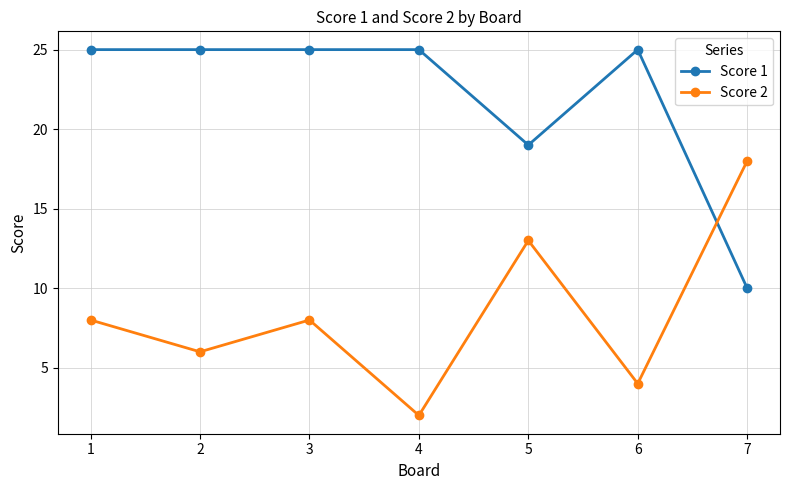

Is this an area chart (filled region under the line)?

No